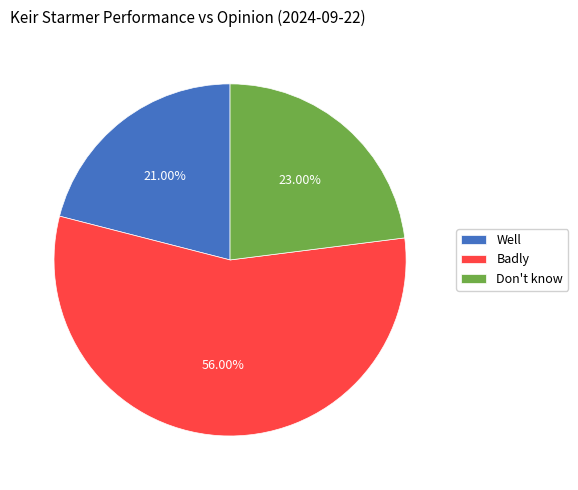

What is the total percentage of Well and Badly?

77.0%